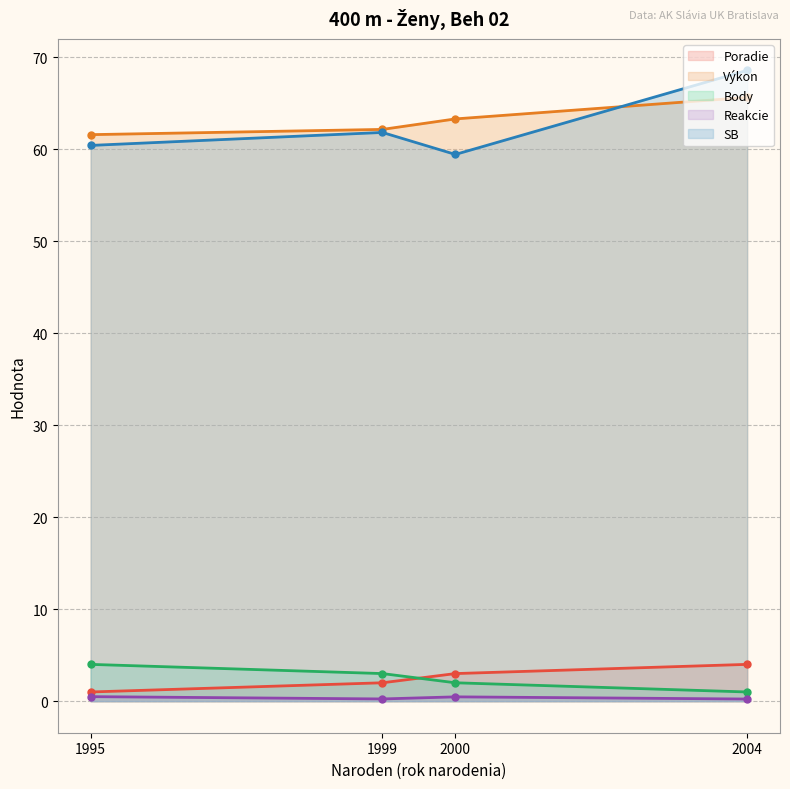

What is the value of the Výkon point at the 1st from the left?

61.6